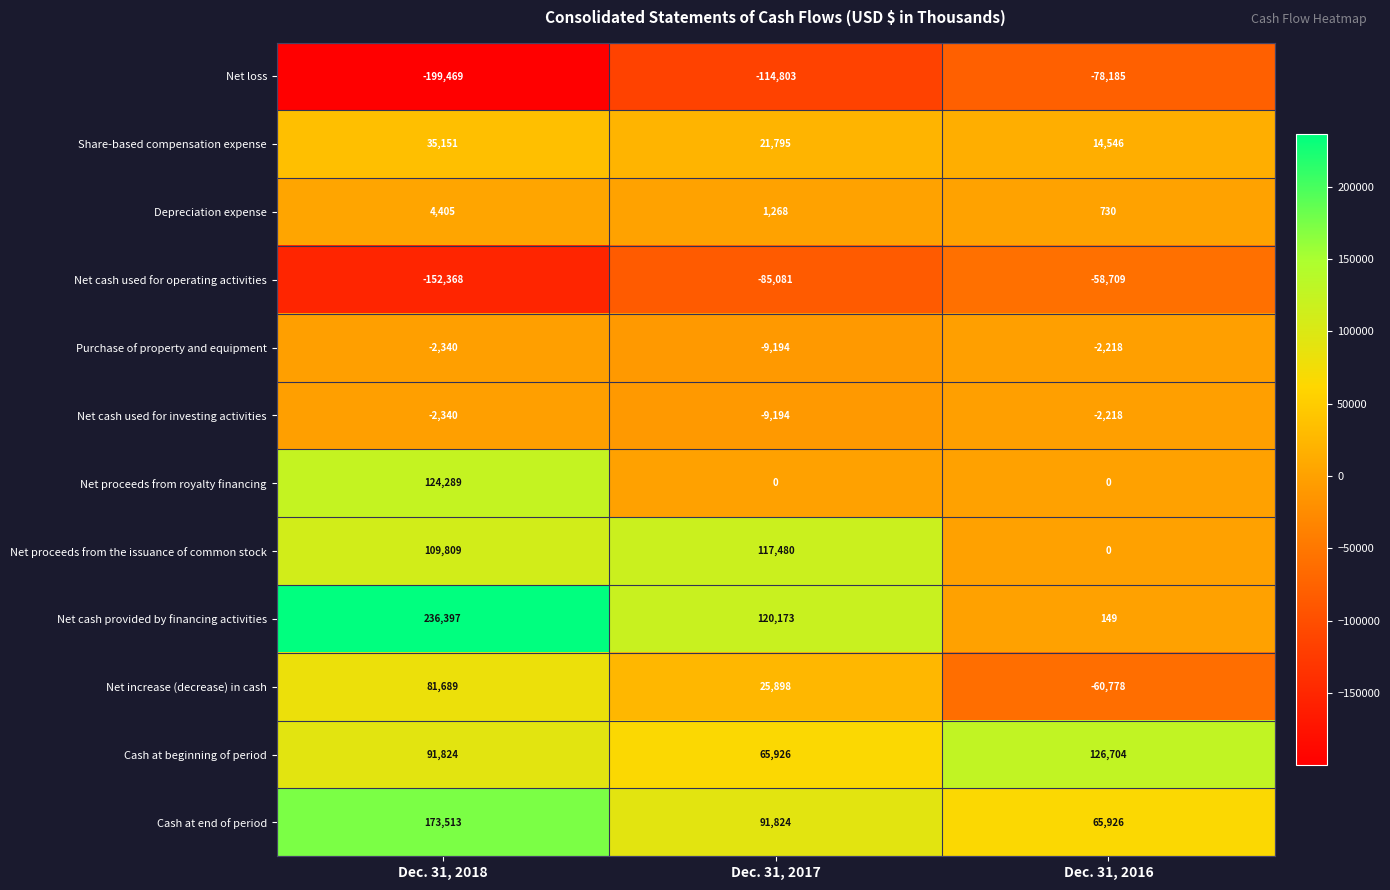

Between Dec. 31, 2018 and Dec. 31, 2016, which series saw the biggest shift?

Net cash provided by financing activities